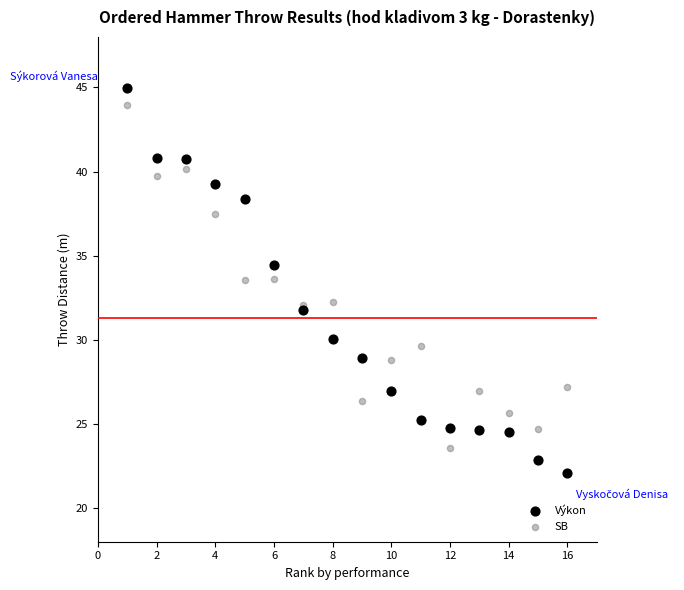

Which series has the widest spread of Y values?

Výkon